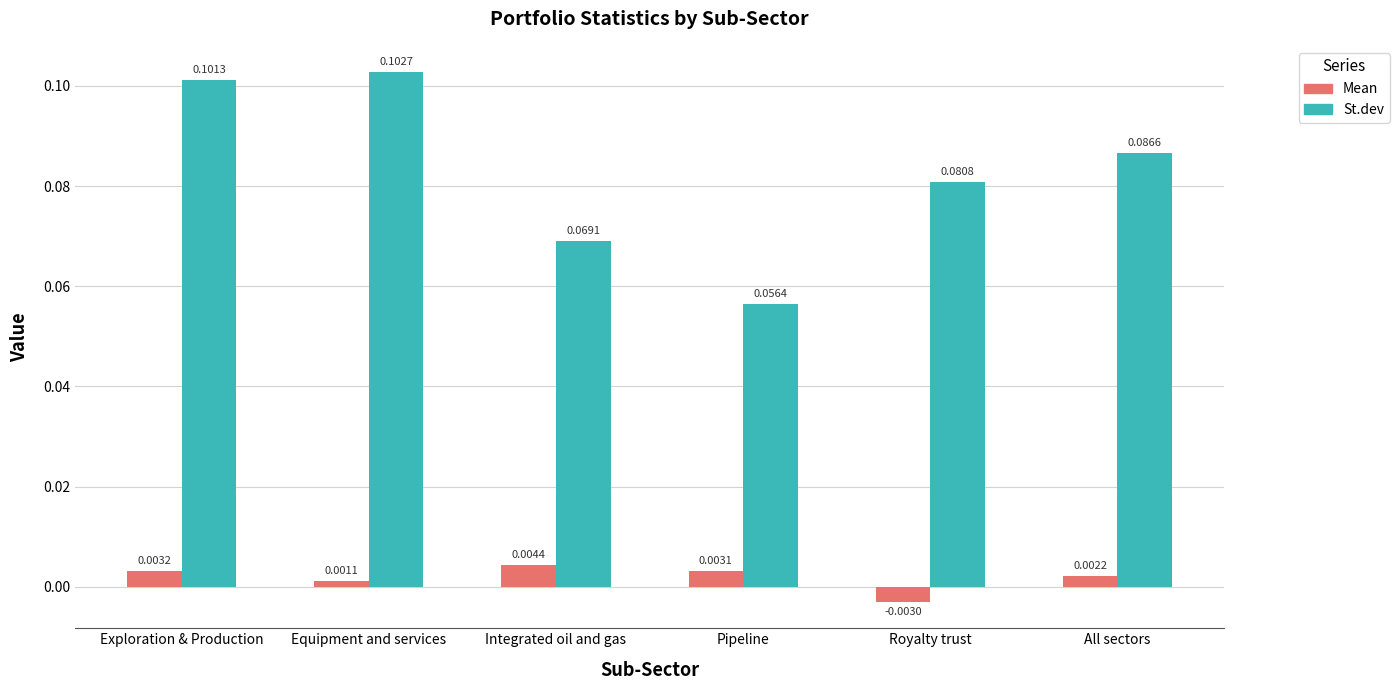

List the labels in order of Mean value, largest first.

Integrated oil and gas, Exploration & Production, Pipeline, All sectors, Equipment and services, Royalty trust